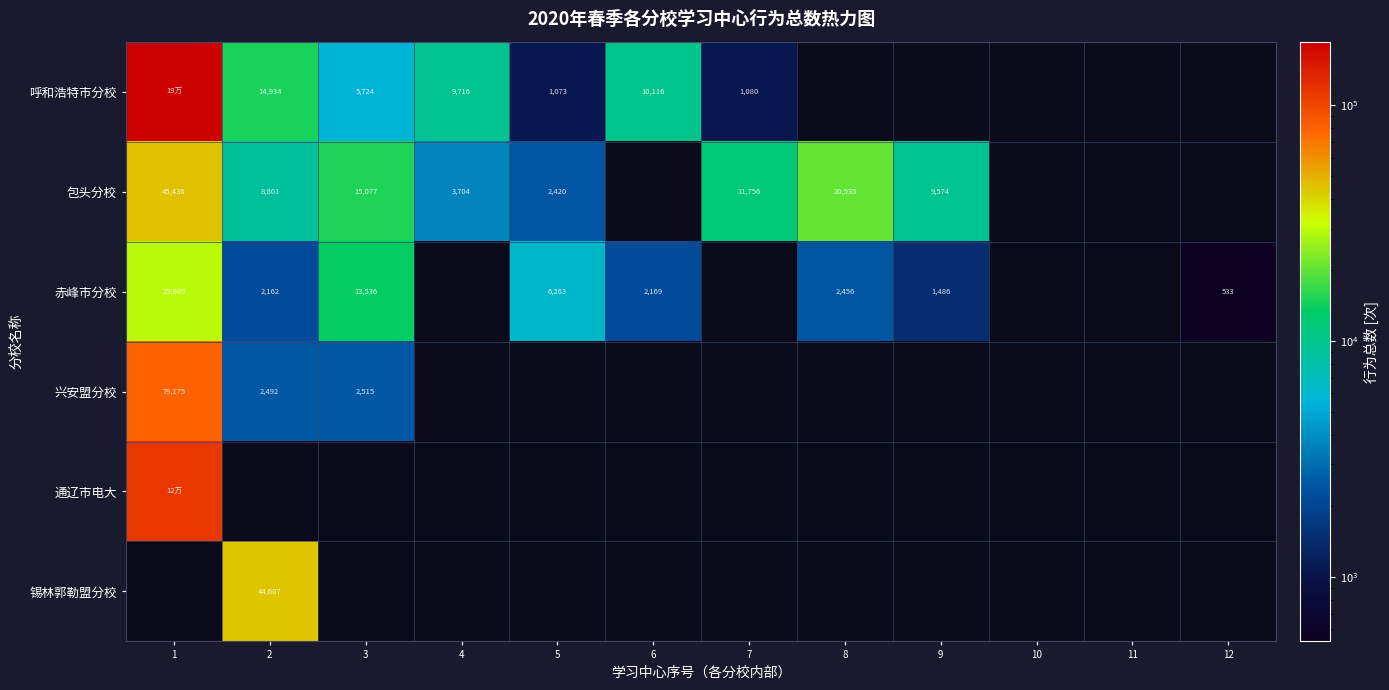

The 赤峰市分校 series shows 2456 at 8. True or false?

True